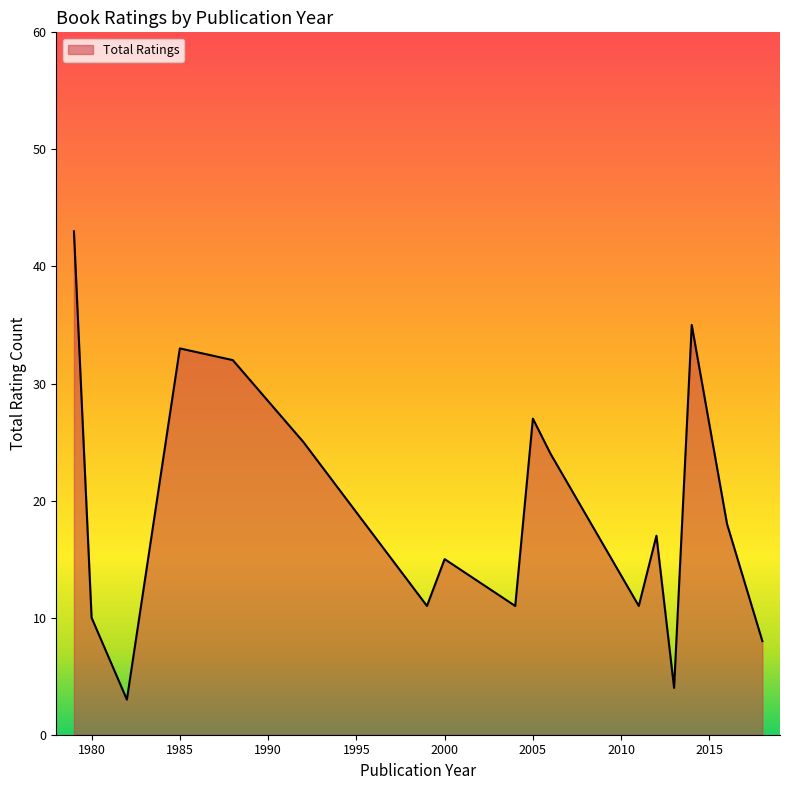

What is the minimum value shown in the chart?

3